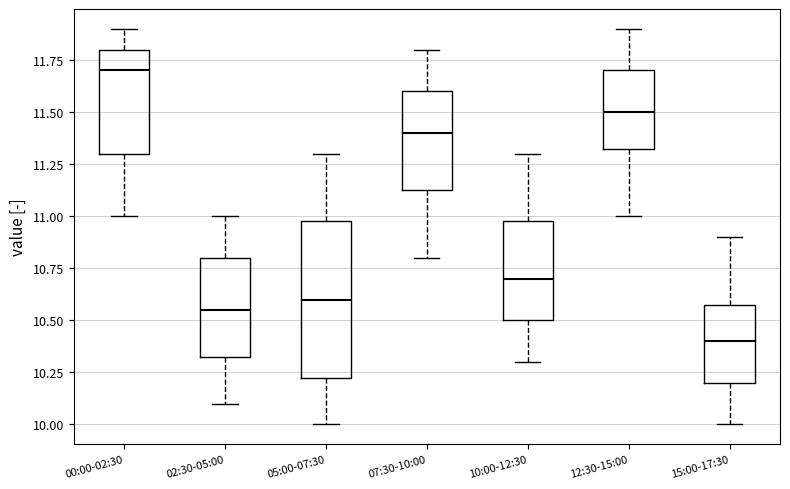

Reading left to right, transcribe this box plot: for each box, give where its median line is, the range the box spans, and where its two whiskers end, as read against the y-axis. The values are not printed on the chart, so give them approximately, as read against the axis.

00:00-02:30: median 11.70, box 11.30 to 11.80, whiskers 11.00 to 11.90
02:30-05:00: median 10.55, box 10.35 to 10.80, whiskers 10.10 to 11.00
05:00-07:30: median 10.60, box 10.25 to 11.00, whiskers 10.00 to 11.30
07:30-10:00: median 11.40, box 11.15 to 11.60, whiskers 10.80 to 11.80
10:00-12:30: median 10.70, box 10.50 to 11.00, whiskers 10.30 to 11.30
12:30-15:00: median 11.50, box 11.35 to 11.70, whiskers 11.00 to 11.90
15:00-17:30: median 10.40, box 10.20 to 10.60, whiskers 10.00 to 10.90